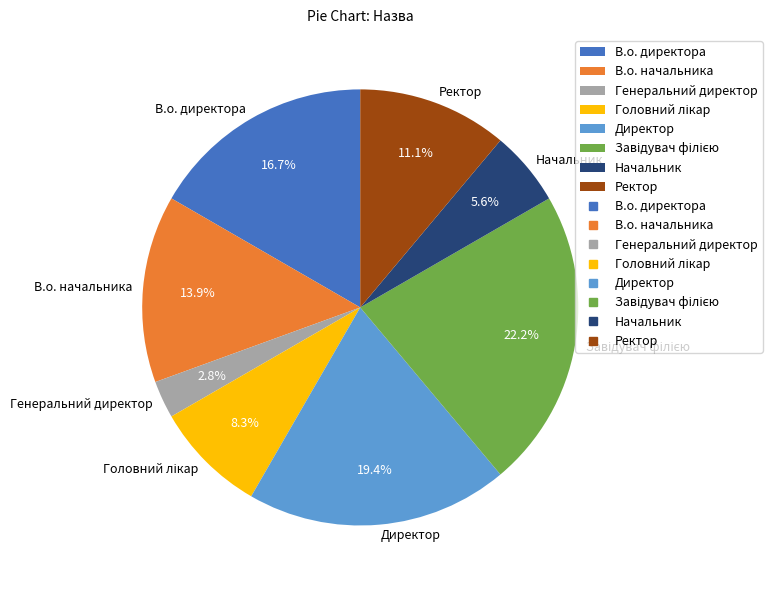

What percentage is NOT represented by Ректор?

88.9%